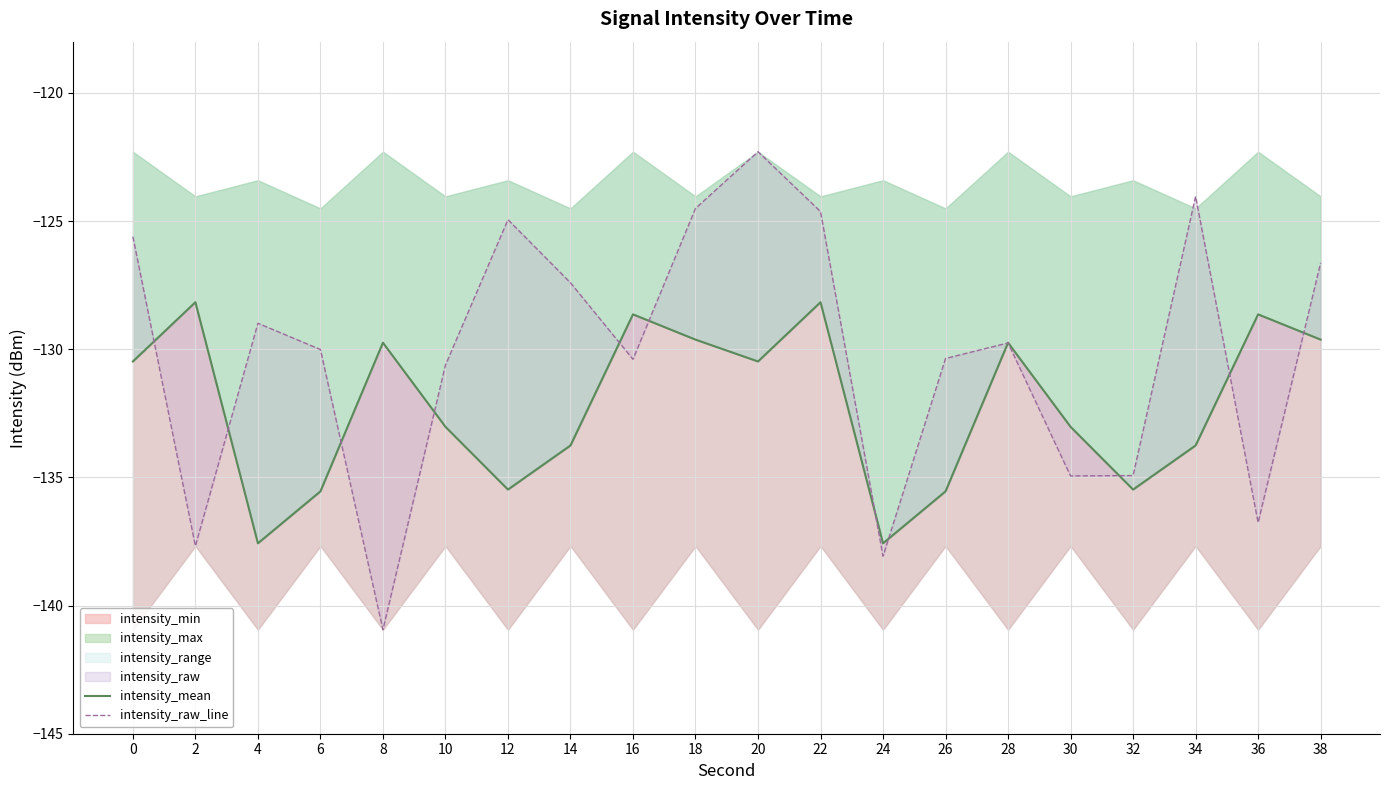

How many data points in intensity_raw_line are less than -129?

11